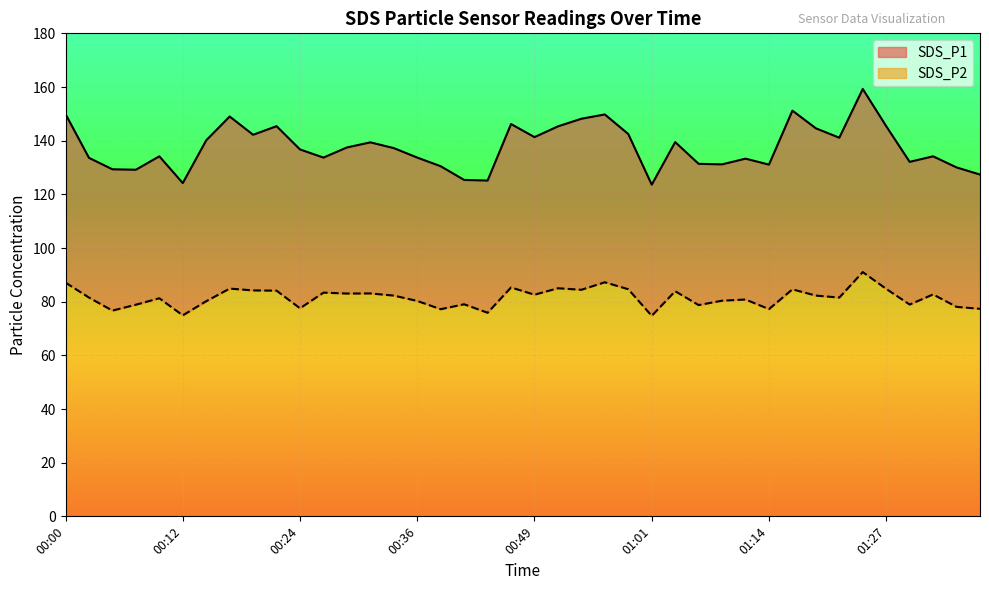

At which label does SDS_P1 first exceed 137?

00:00